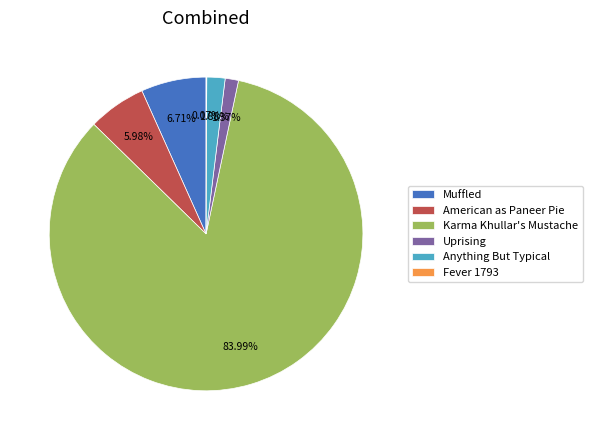

Combined, do Karma Khullar's Mustache and Muffled account for over 50%?

Yes